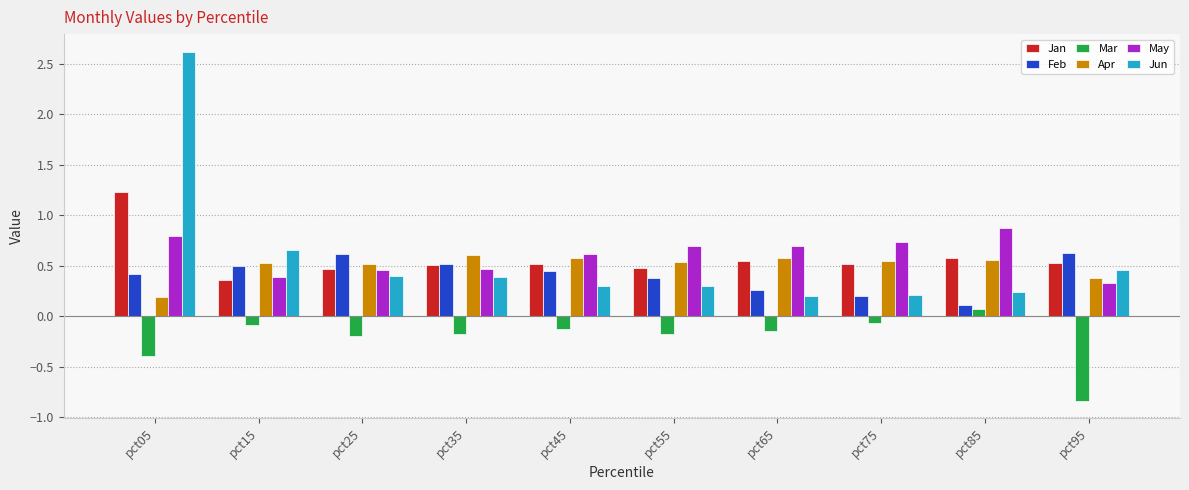

Rank the series at pct05 from lowest to highest value.

Mar, Apr, Feb, May, Jan, Jun